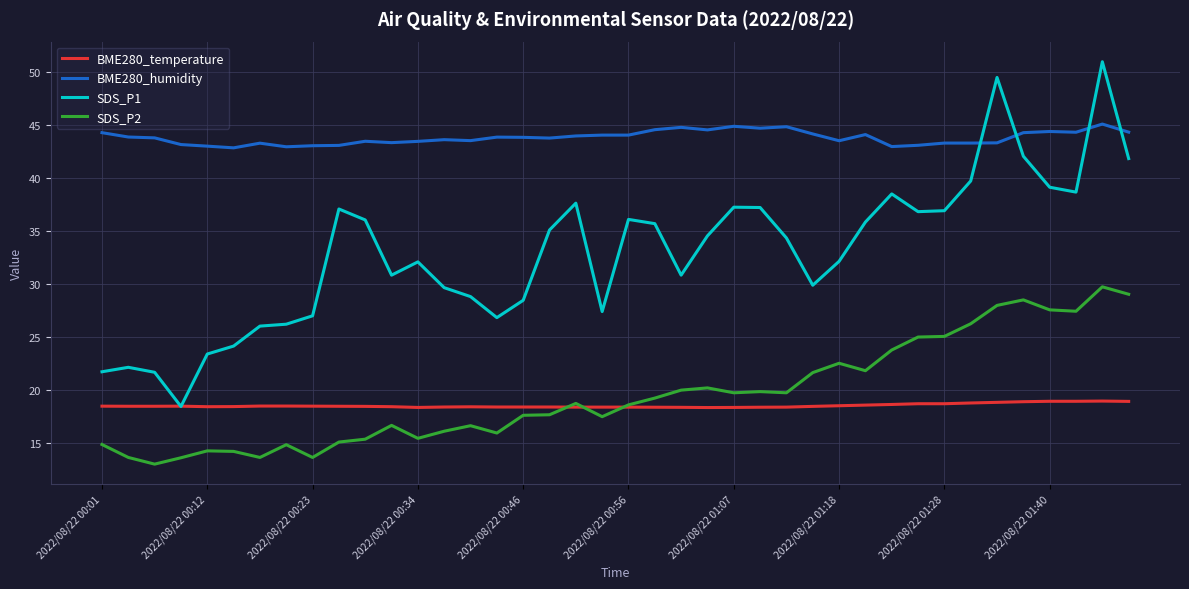

What is the sum of all SDS_P2 values?

783.4